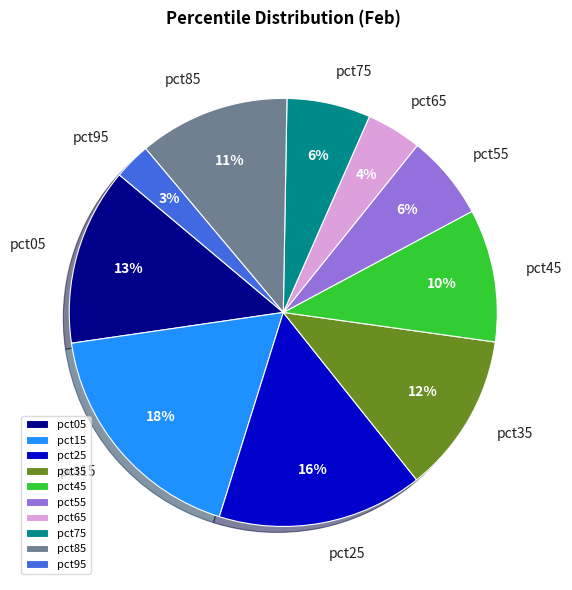

Is there any slice that represents more than half of the pie?

No